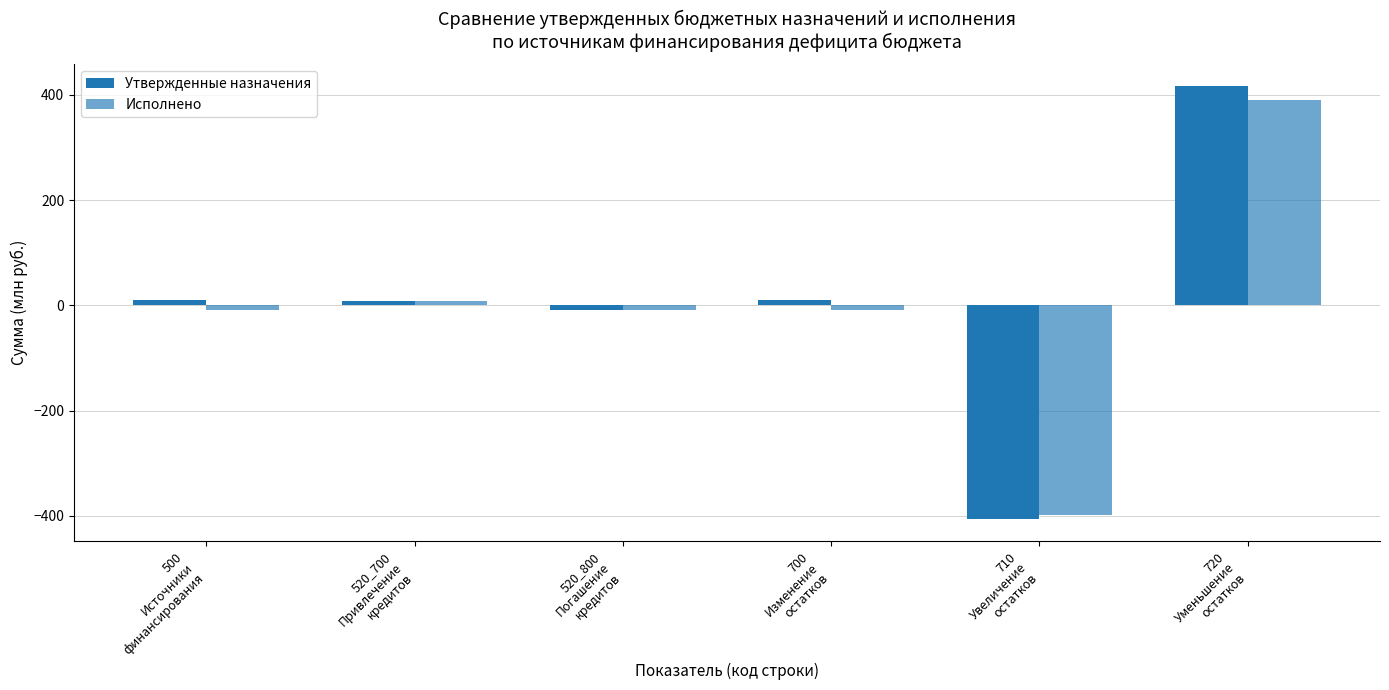

What is the sum of all Утвержденные назначения values?

30.0